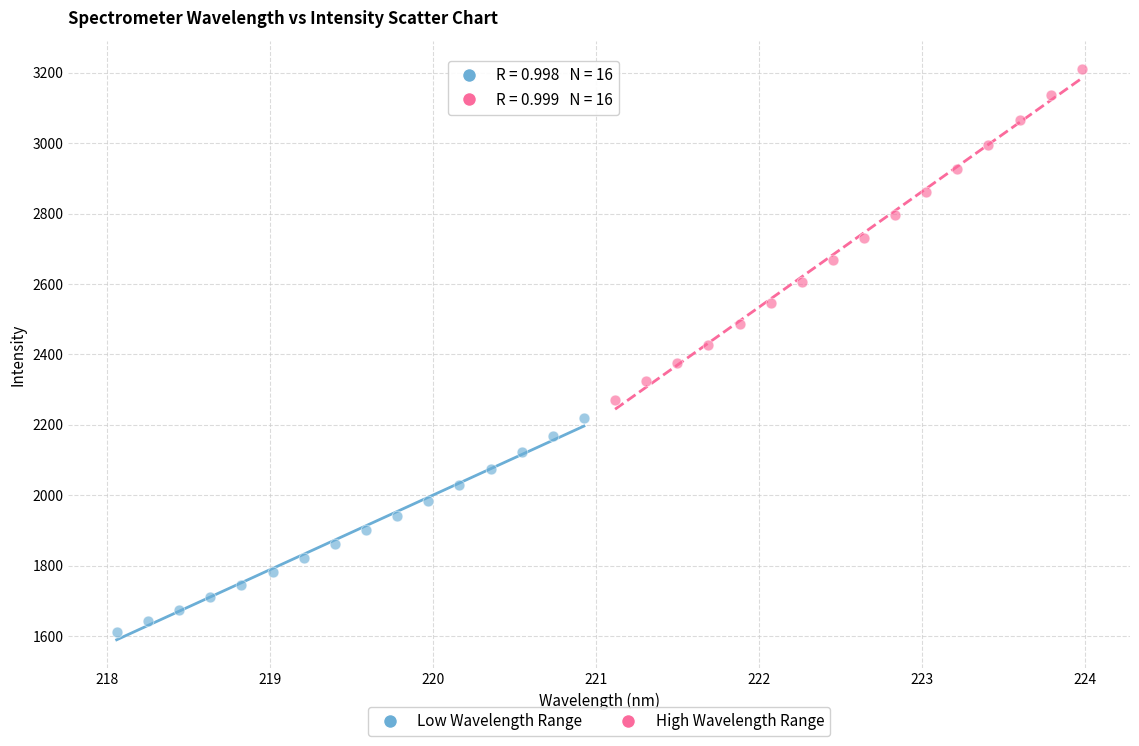

Which series has the widest spread of Y values?

High Wavelength Range